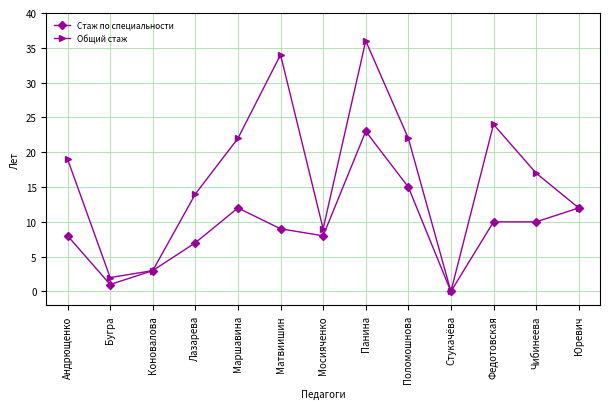

True or false: Общий стаж has a value of 3 at Коновалова.

True